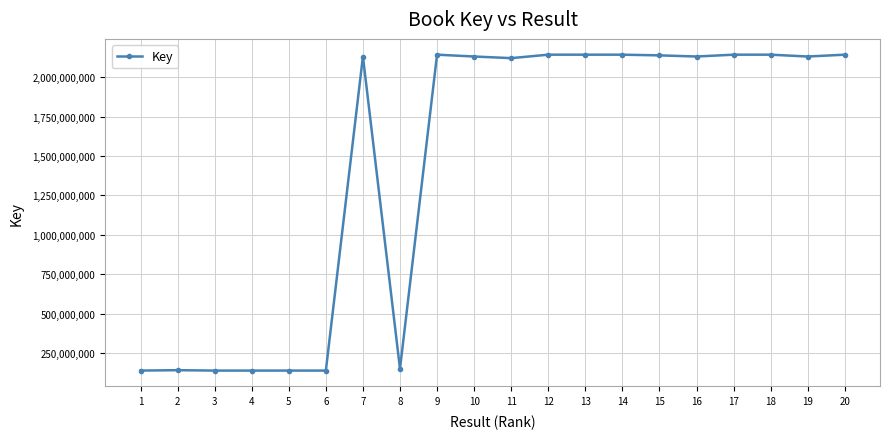

What is the value of the 15th point from the left?

2137640626